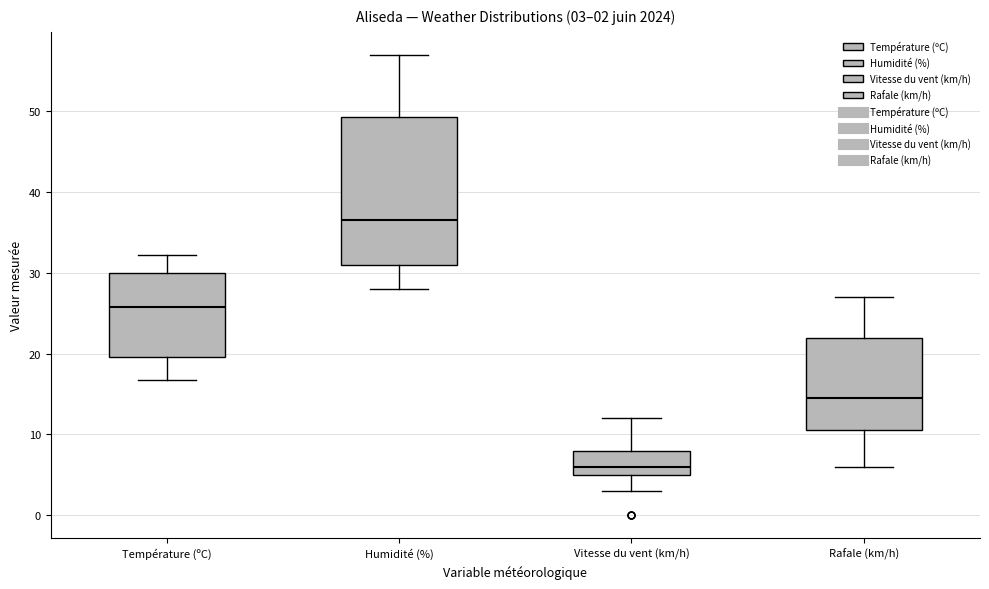

Which box's median line is the lowest?

Vitesse du vent (km/h)